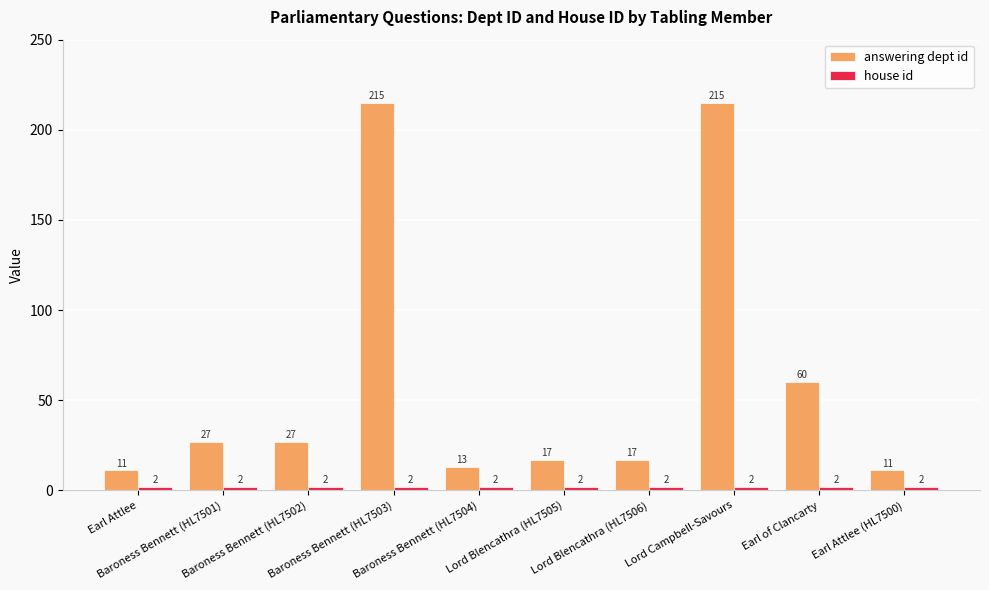

What is the difference between the maximum and minimum values in the answering dept id series?

204